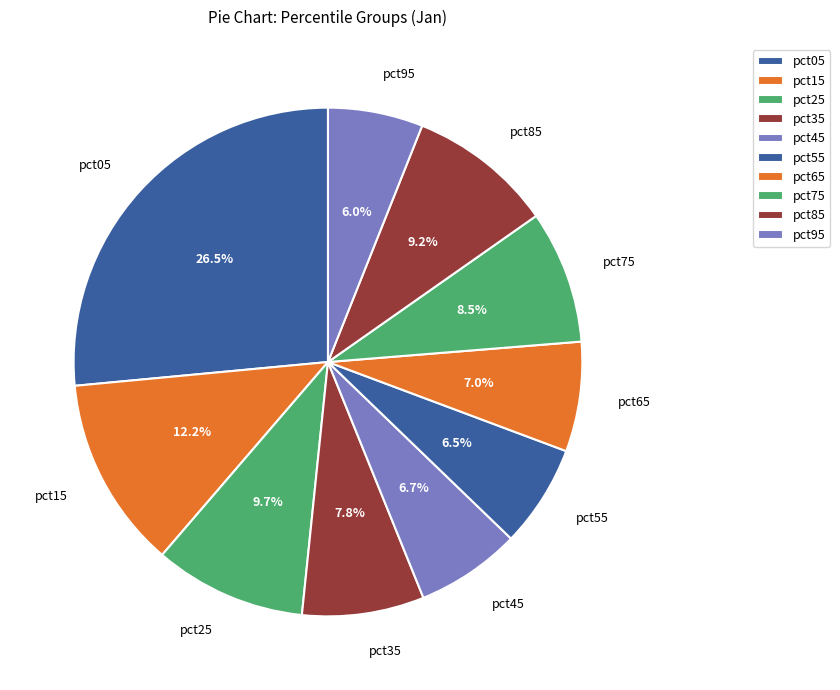

The pct15 slice represents 1% of the pie. True or false?

False